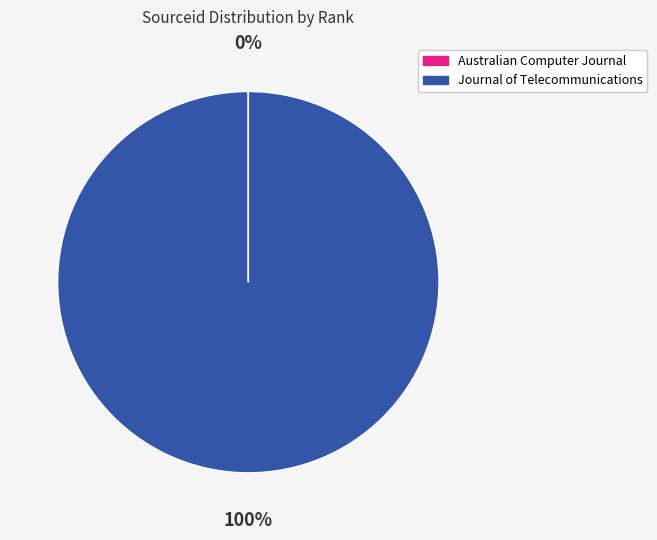

To the nearest percent, what percentage of the pie is Journal of Telecommunications?

100%